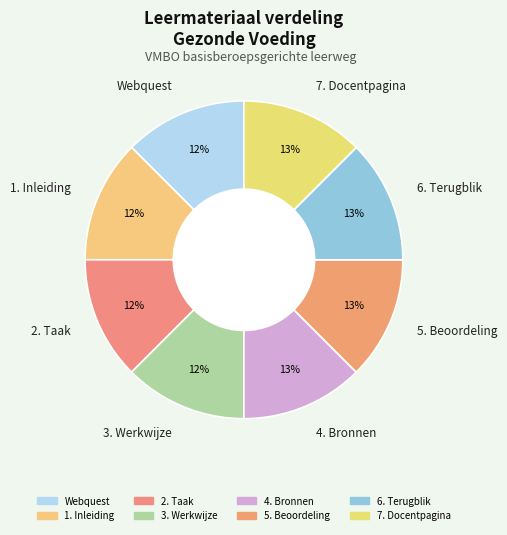

To the nearest percent, what percentage of the pie is 5. Beoordeling?

13%